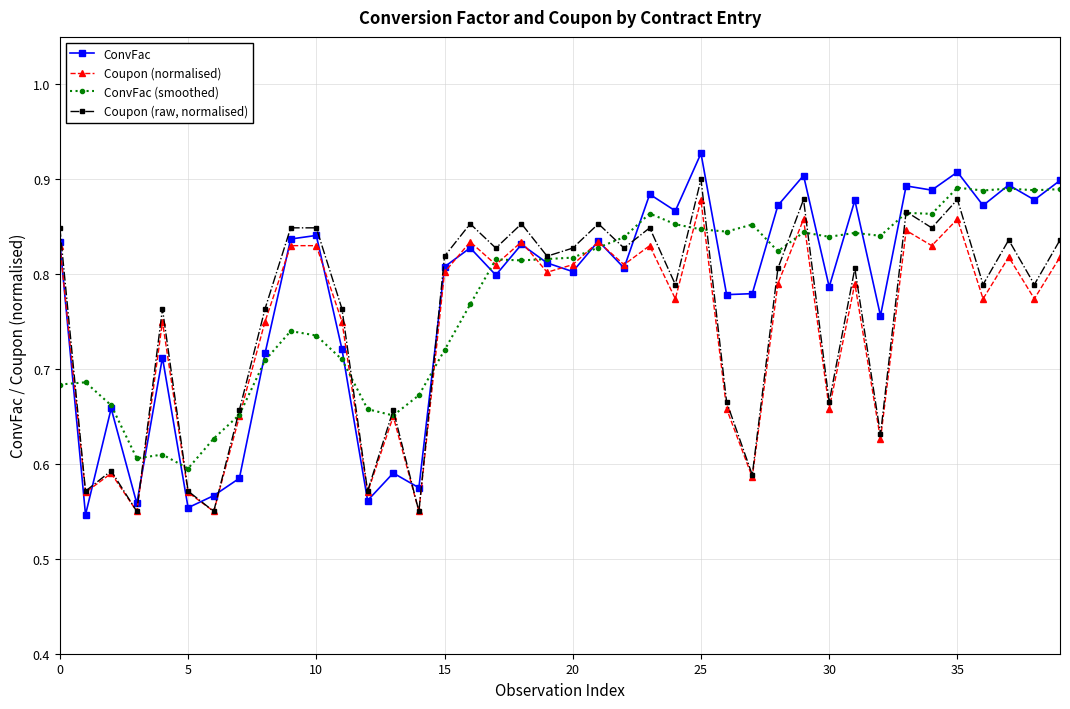

At how many categories does at least one series exceed 0?

40